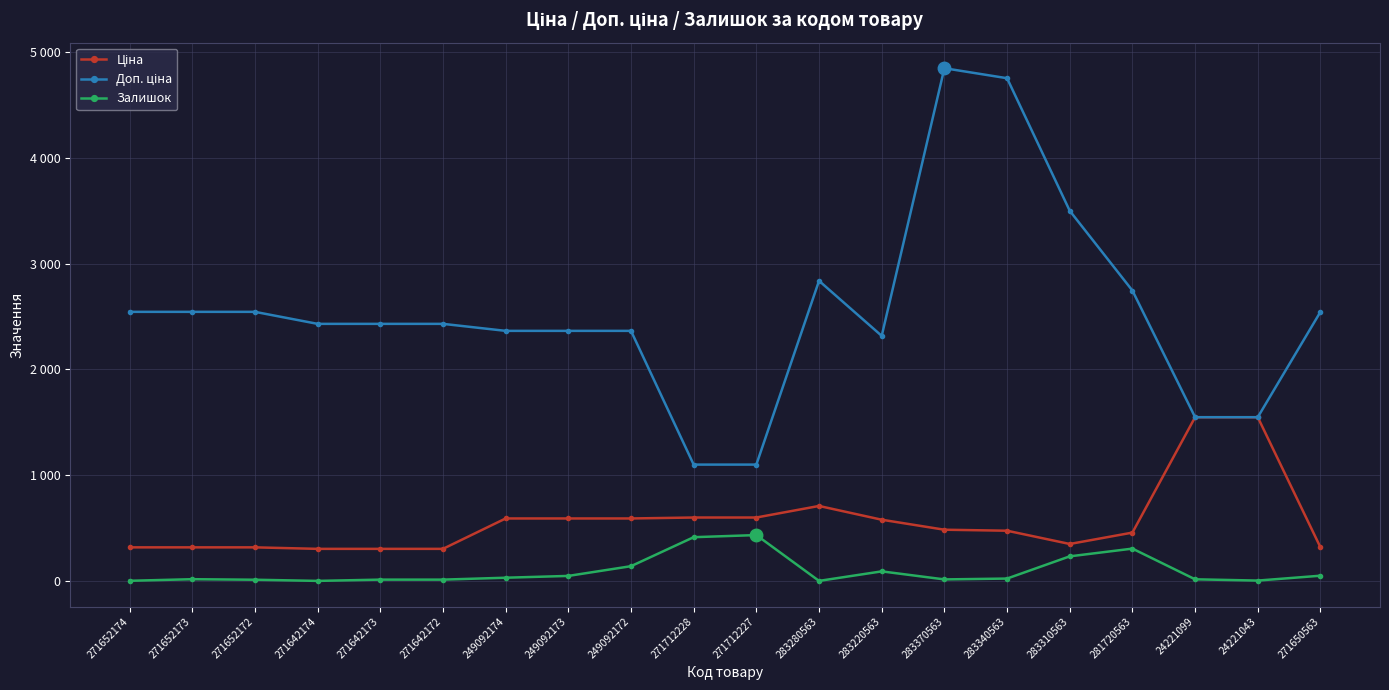

Does the chart display data point markers on the line(s)?

Yes